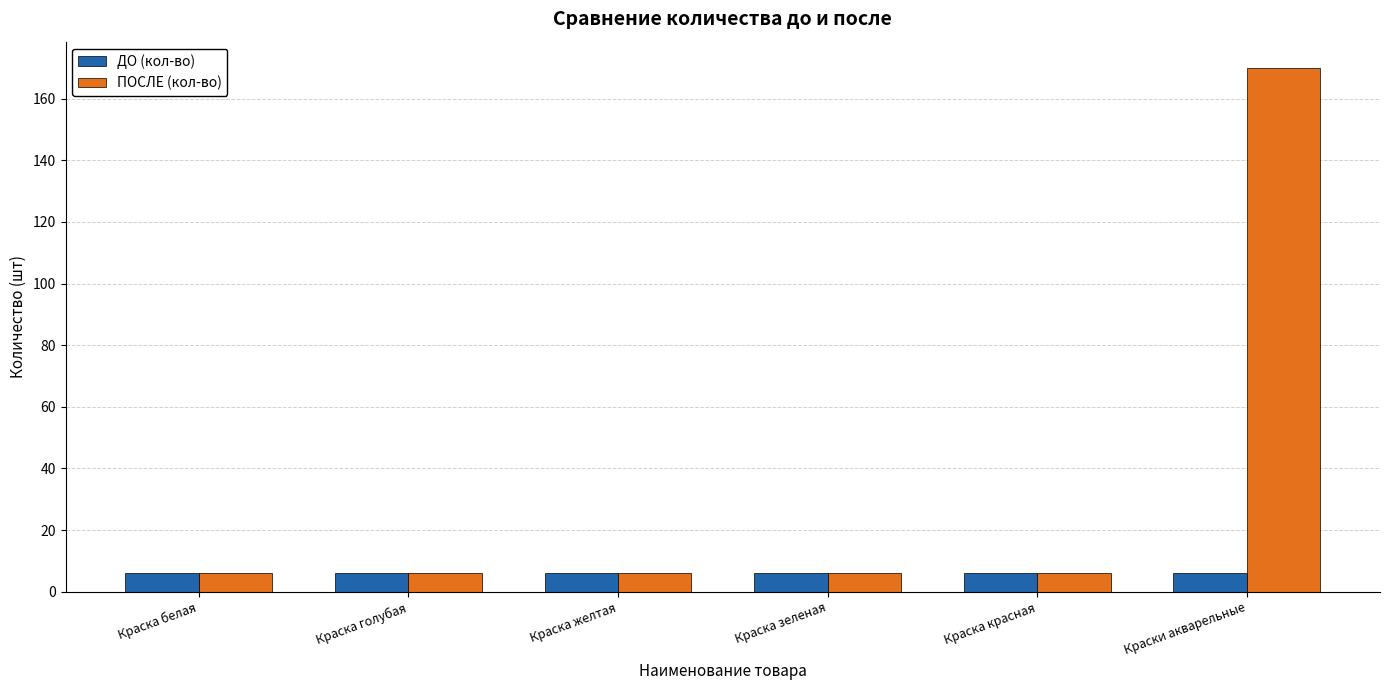

True or false: ПОСЛЕ (кол-во) has a value of 6 at Краска белая.

True